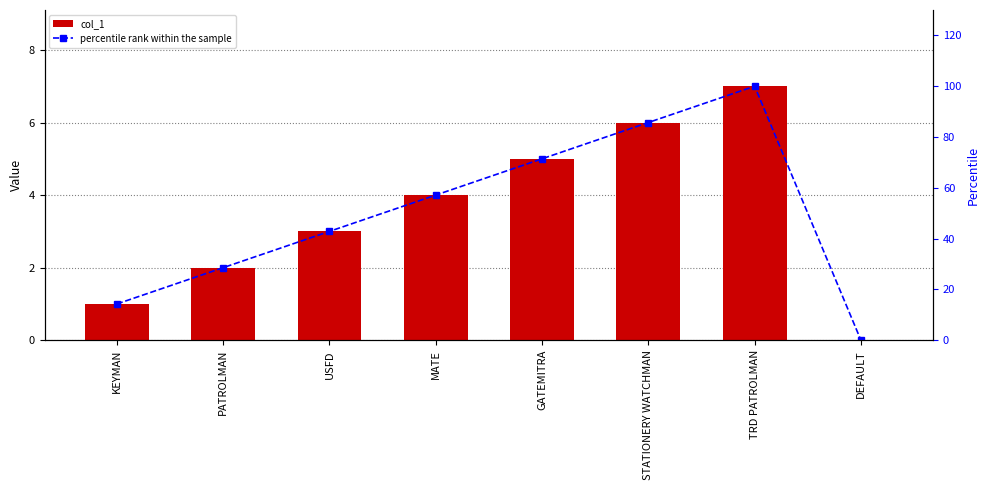

Reading left to right, extract all data points from this chart.

col_1: 1.0	2.0	3.0	4.0	5.0	6.0	7.0	0.0
percentile rank within the sample: 14.3	28.6	42.9	57.1	71.4	85.7	100.0	0.0